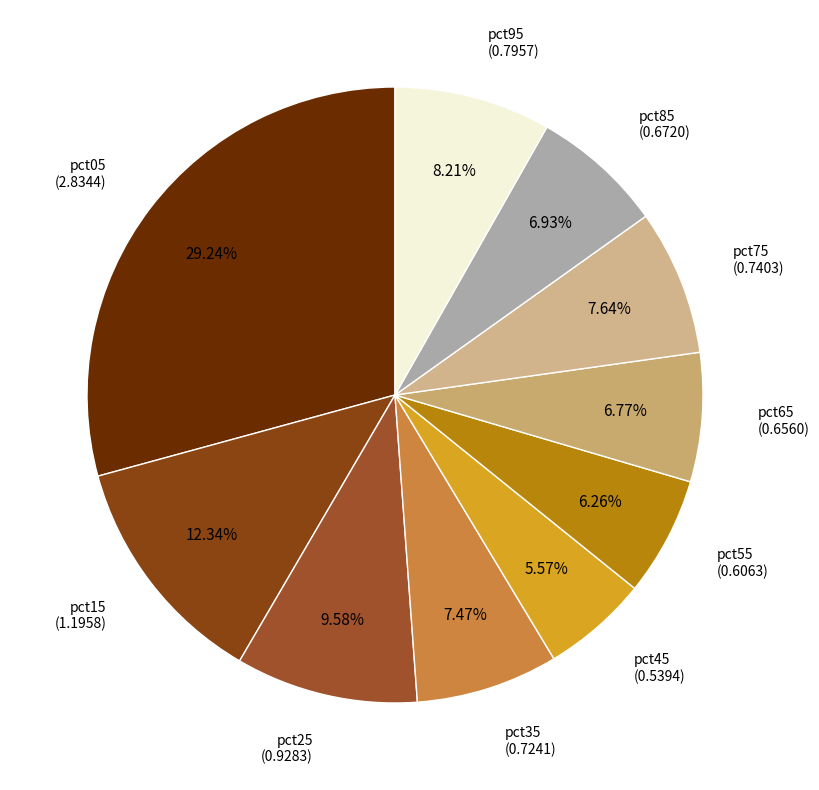

Which category has the biggest portion of the pie?

pct05